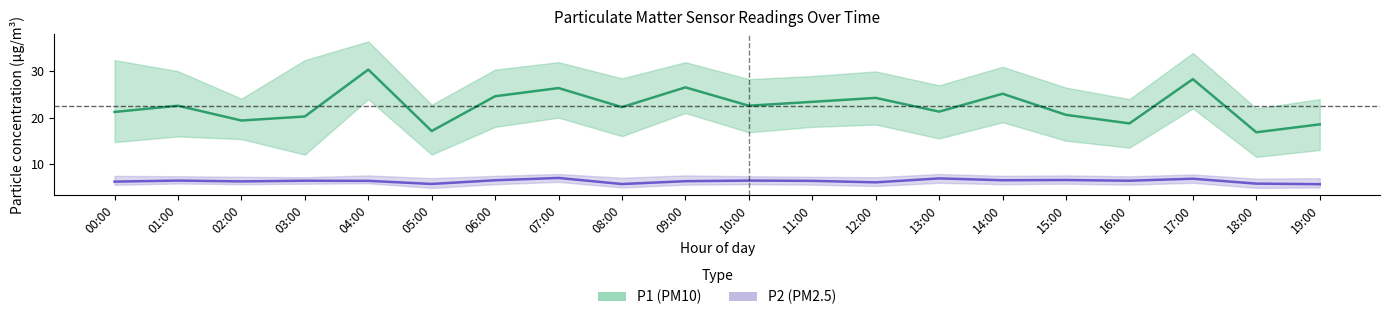

At which category does the chart reach its minimum across all series?

19:00